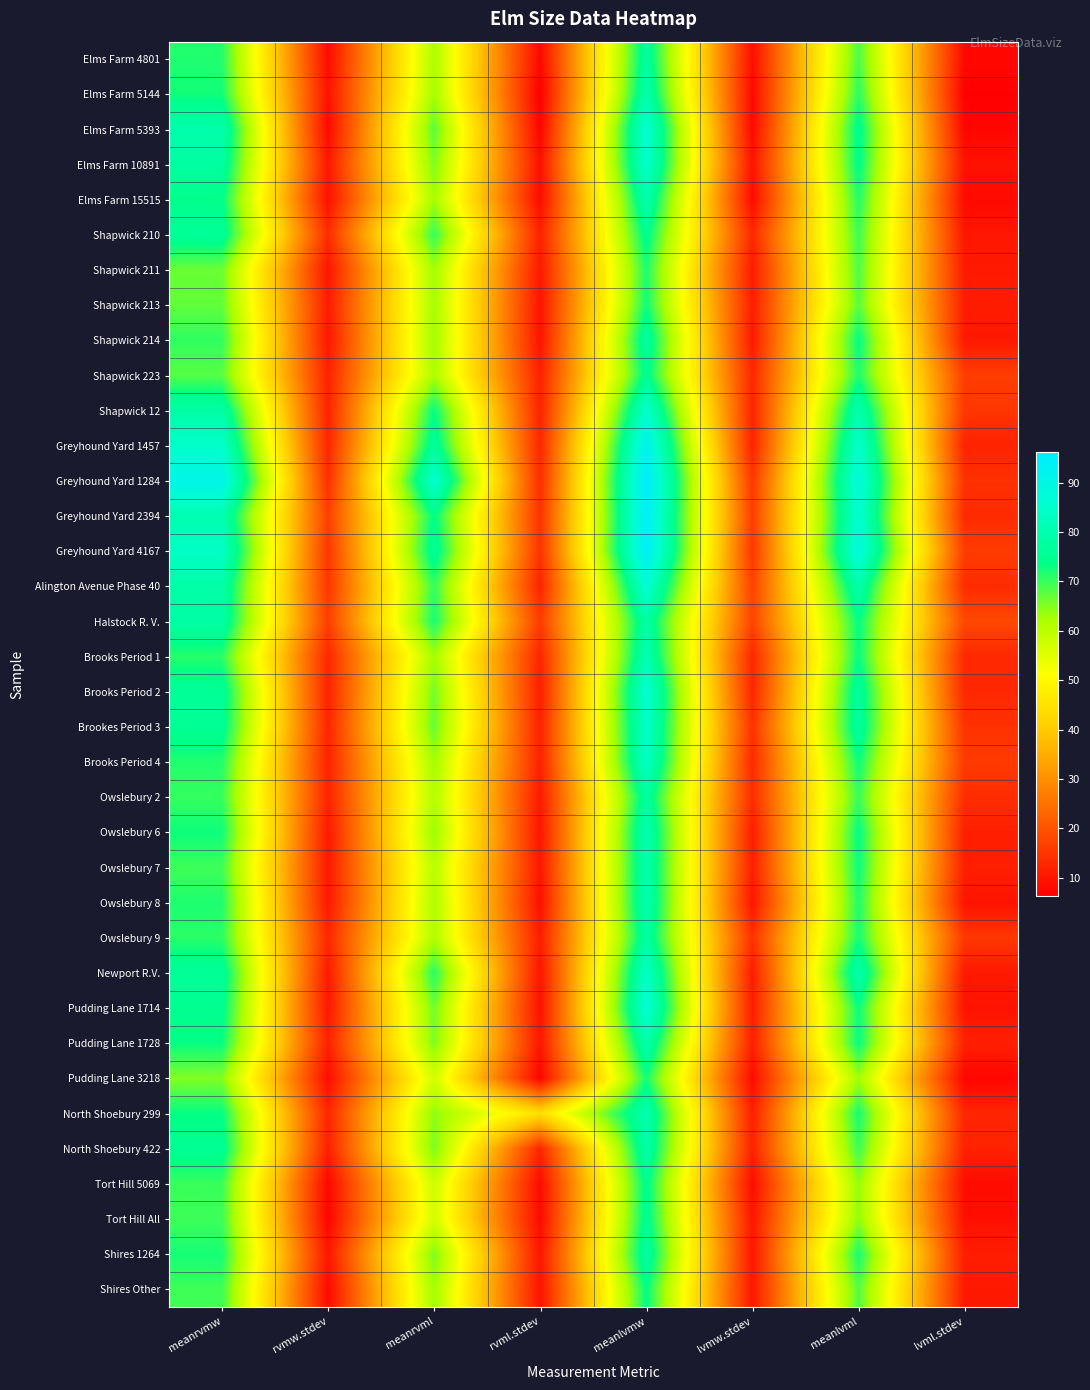

How many data points does each series have?

8